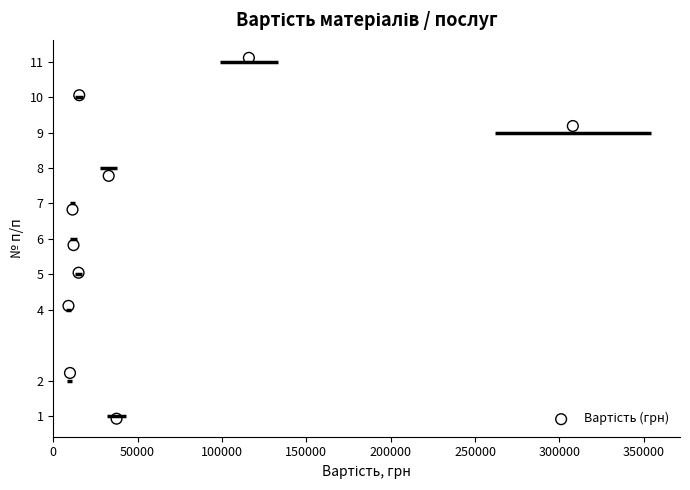

What Y value in the scatter plot is closest to 6?

5.8